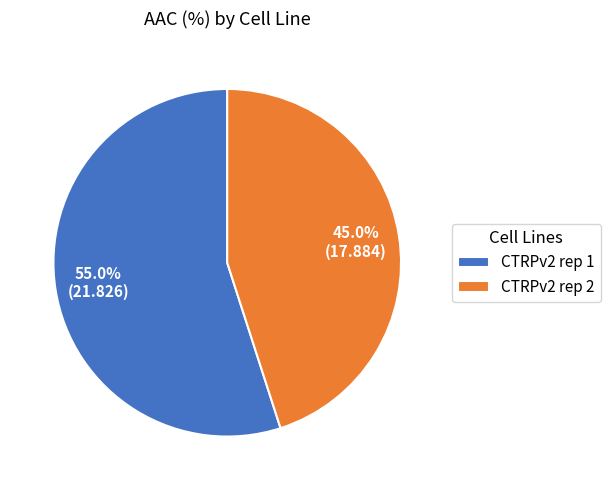

To the nearest percent, what is the difference between the largest and smallest slice percentages?

10%